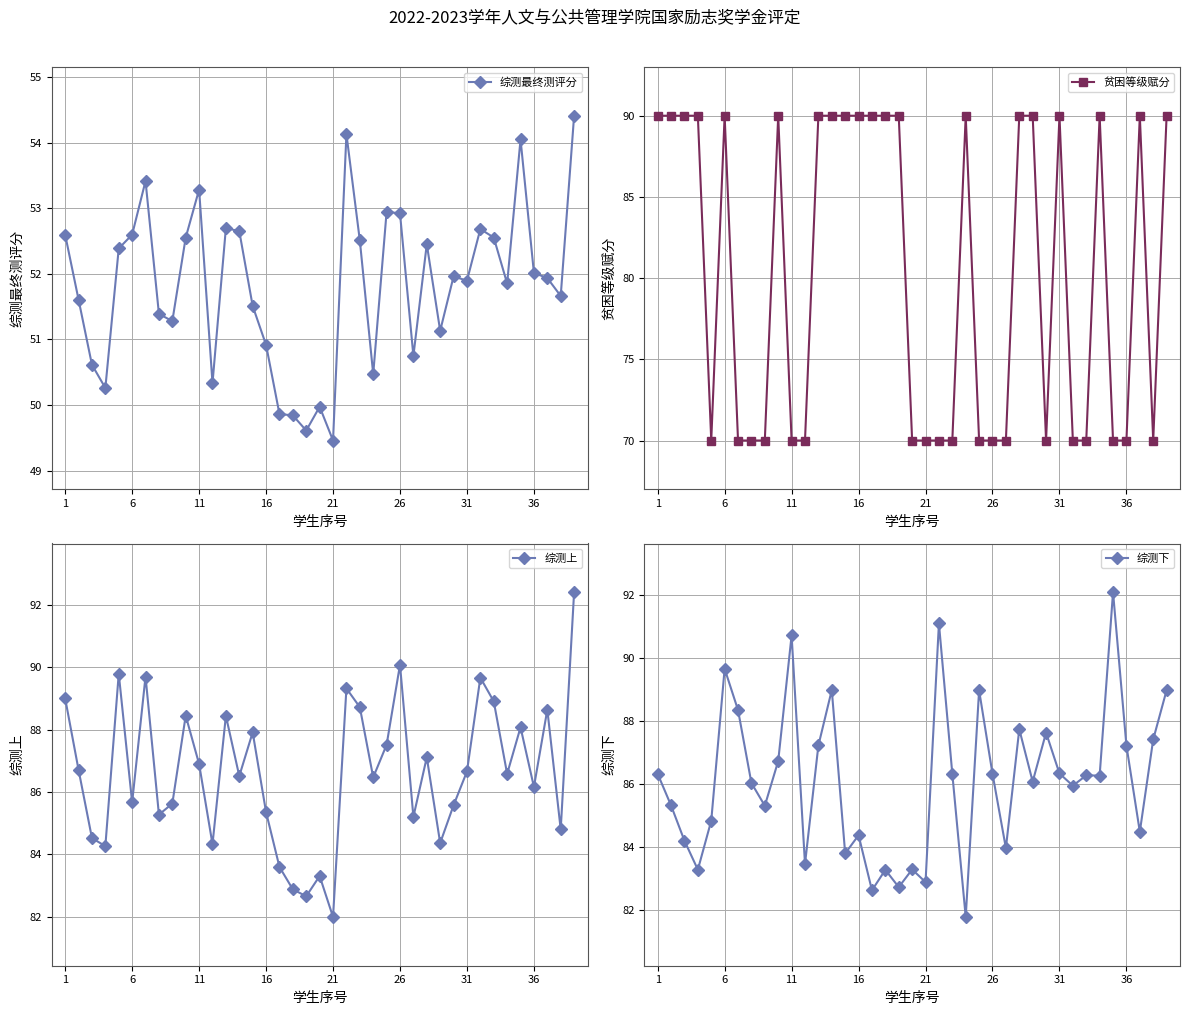

True or false: 综测下 and 综测上 cross at least once.

True